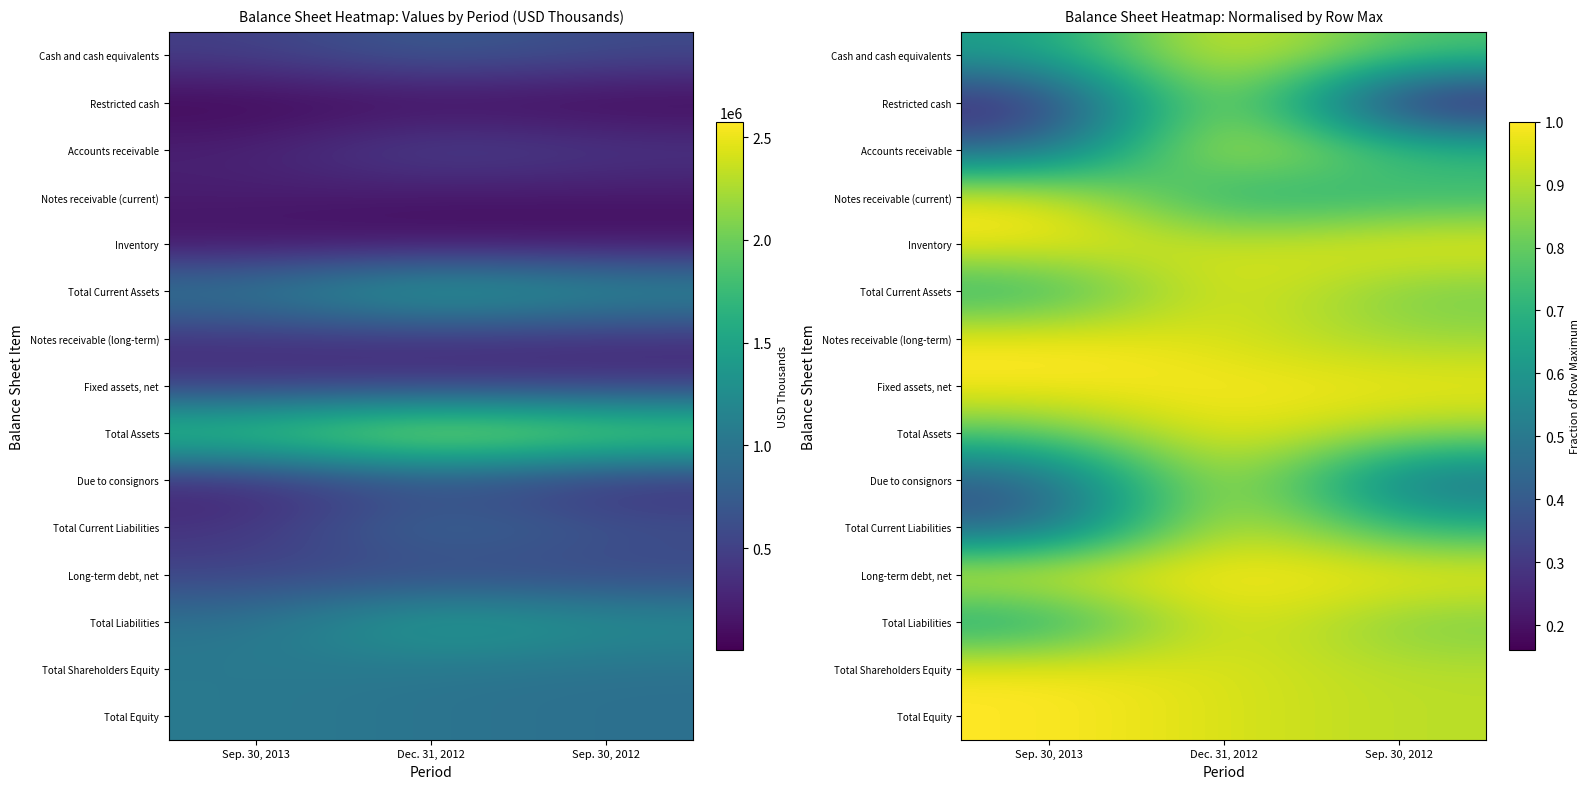

At which label is Total Shareholders Equity closest to 0?

Sep. 30, 2012